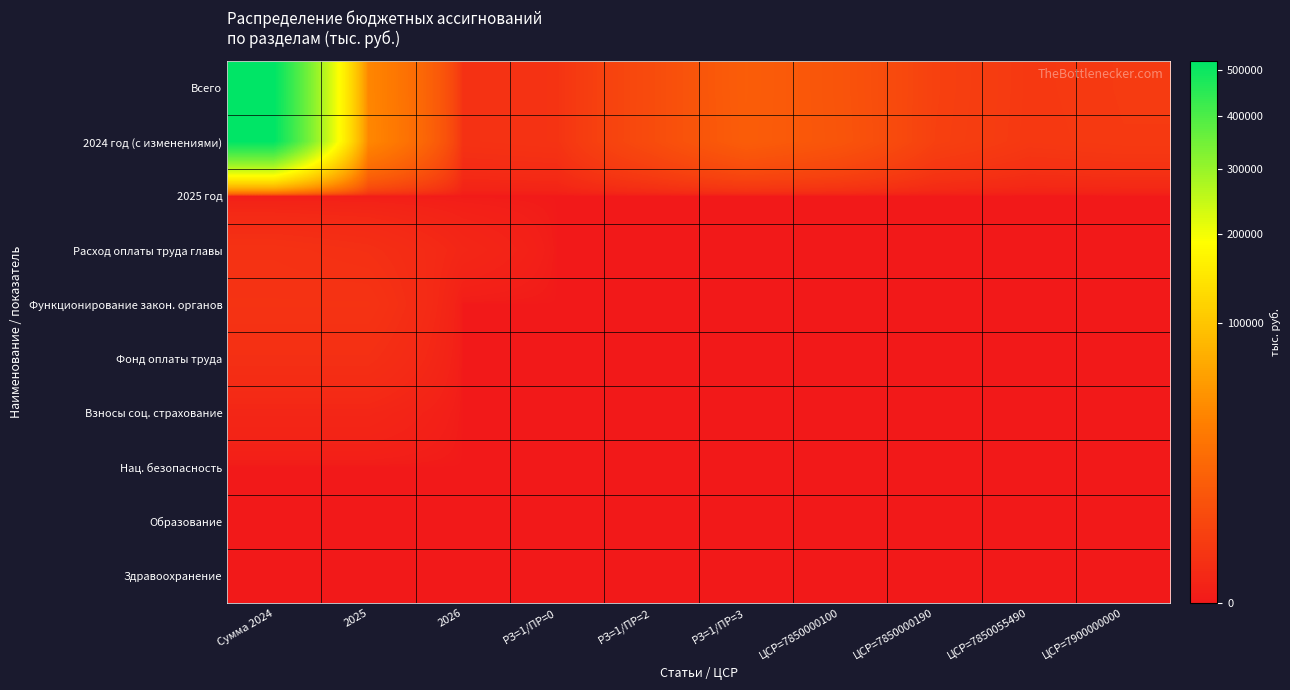

Reading right to left, list all the values displayed in this chart.

Всего: ЦСР=7900000000=2100	ЦСР=7850055490=1800	ЦСР=7850000190=3200	ЦСР=7850000100=8500	РЗ=1/ПР=3=12300	РЗ=1/ПР=2=5765	РЗ=1/ПР=0=1150	2026=974	2025=38582	Сумма 2024=522135
2024 год (с изменениями): ЦСР=7900000000=2050	ЦСР=7850055490=1750	ЦСР=7850000190=3100	ЦСР=7850000100=8700	РЗ=1/ПР=3=12100	РЗ=1/ПР=2=5821	РЗ=1/ПР=0=1149	2026=974	2025=39511	Сумма 2024=521059
2025 год: ЦСР=7900000000=0	ЦСР=7850055490=0	ЦСР=7850000190=0	ЦСР=7850000100=0	РЗ=1/ПР=3=0	РЗ=1/ПР=2=0	РЗ=1/ПР=0=0	2026=0	2025=0	Сумма 2024=0
Расход оплаты труда главы: ЦСР=7900000000=0	ЦСР=7850055490=0	ЦСР=7850000190=0	ЦСР=7850000100=0	РЗ=1/ПР=3=0	РЗ=1/ПР=2=0	РЗ=1/ПР=0=0	2026=214	2025=760	Сумма 2024=974
Функционирование закон. органов: ЦСР=7900000000=0	ЦСР=7850055490=0	ЦСР=7850000190=0	ЦСР=7850000100=0	РЗ=1/ПР=3=0	РЗ=1/ПР=2=0	РЗ=1/ПР=0=0	2026=0	2025=1149	Сумма 2024=1150
Фонд оплаты труда: ЦСР=7900000000=0	ЦСР=7850055490=0	ЦСР=7850000190=0	ЦСР=7850000100=0	РЗ=1/ПР=3=0	РЗ=1/ПР=2=0	РЗ=1/ПР=0=0	2026=0	2025=760	Сумма 2024=760
Взносы соц. страхование: ЦСР=7900000000=0	ЦСР=7850055490=0	ЦСР=7850000190=0	ЦСР=7850000100=0	РЗ=1/ПР=3=0	РЗ=1/ПР=2=0	РЗ=1/ПР=0=0	2026=0	2025=214	Сумма 2024=214
Нац. безопасность: ЦСР=7900000000=0	ЦСР=7850055490=0	ЦСР=7850000190=0	ЦСР=7850000100=0	РЗ=1/ПР=3=0	РЗ=1/ПР=2=0	РЗ=1/ПР=0=0	2026=0	2025=0	Сумма 2024=0
Образование: ЦСР=7900000000=0	ЦСР=7850055490=0	ЦСР=7850000190=0	ЦСР=7850000100=0	РЗ=1/ПР=3=0	РЗ=1/ПР=2=0	РЗ=1/ПР=0=0	2026=0	2025=0	Сумма 2024=0
Здравоохранение: ЦСР=7900000000=0	ЦСР=7850055490=0	ЦСР=7850000190=0	ЦСР=7850000100=0	РЗ=1/ПР=3=0	РЗ=1/ПР=2=0	РЗ=1/ПР=0=0	2026=0	2025=0	Сумма 2024=0